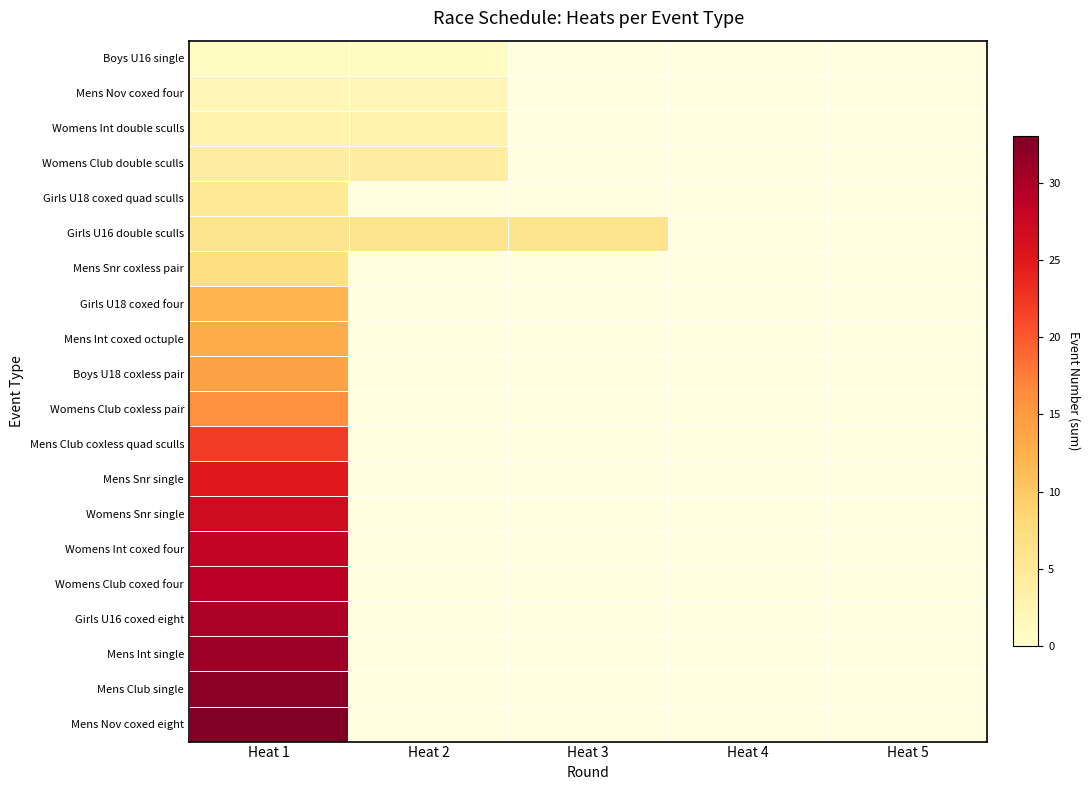

Between Heat 4 and Heat 3, which is larger?

Heat 3